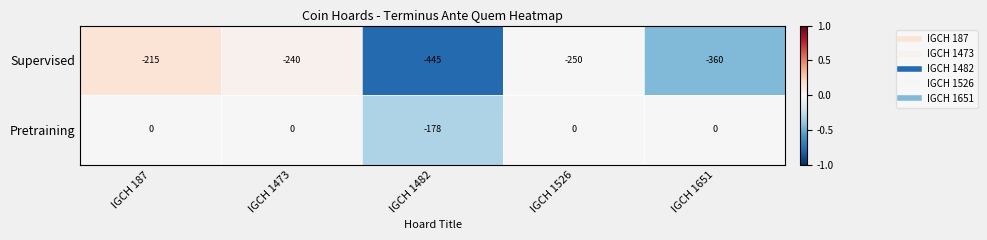

Which series has the largest total across all categories?

Pretraining